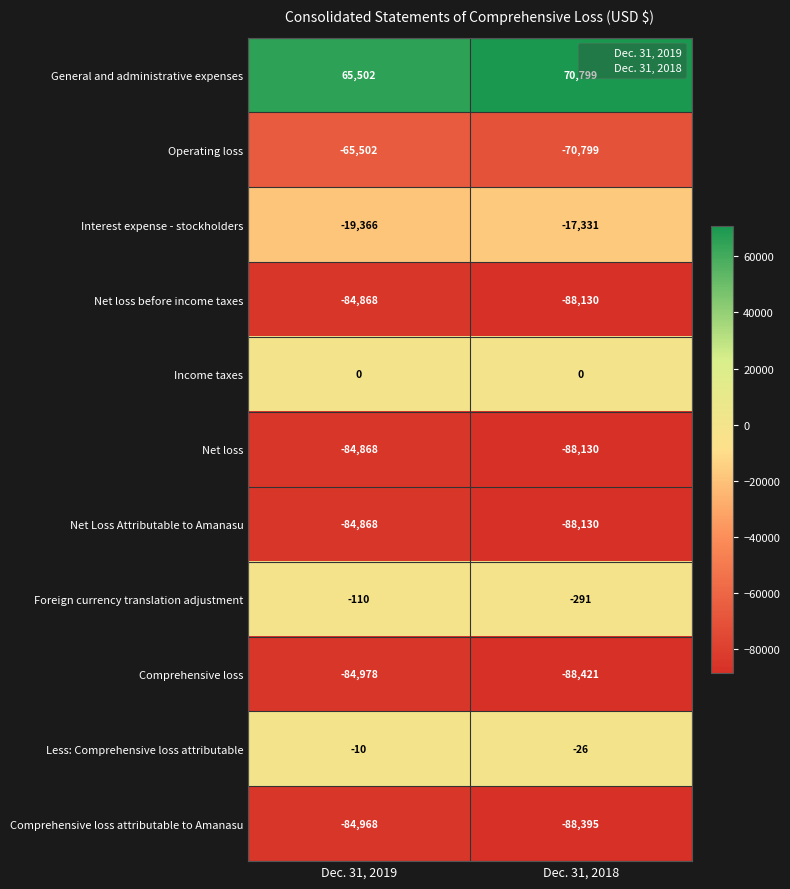

What value does the General and administrative expenses series have at Dec. 31, 2018?

70799